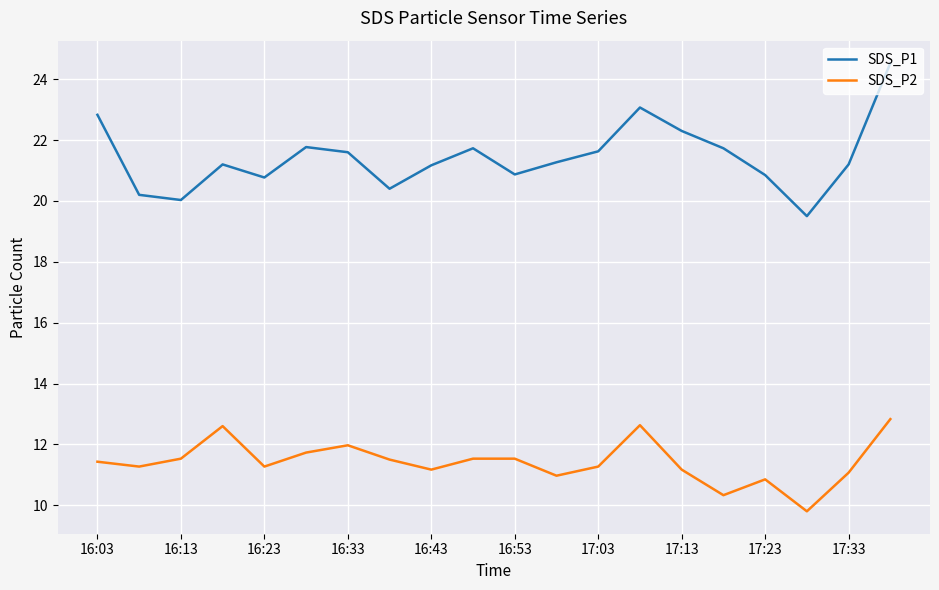

What is the maximum value for SDS_P2?

12.8